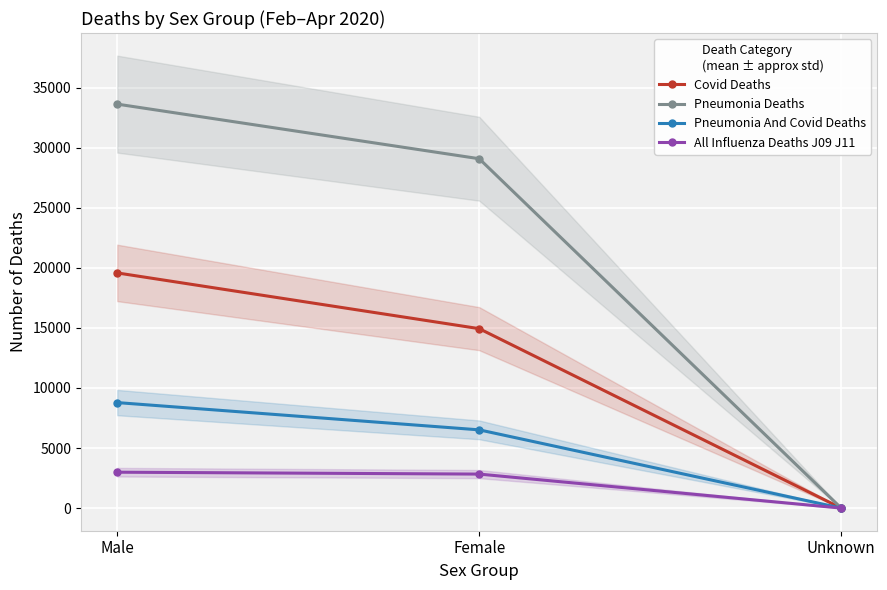

Reading left to right, extract all data points from this chart.

Covid Deaths: Male=19581	Female=14940	Unknown=1
Pneumonia Deaths: Male=33635	Female=29089	Unknown=1
Pneumonia And Covid Deaths: Male=8785	Female=6515	Unknown=1
All Influenza Deaths J09 J11: Male=2989	Female=2832	Unknown=0